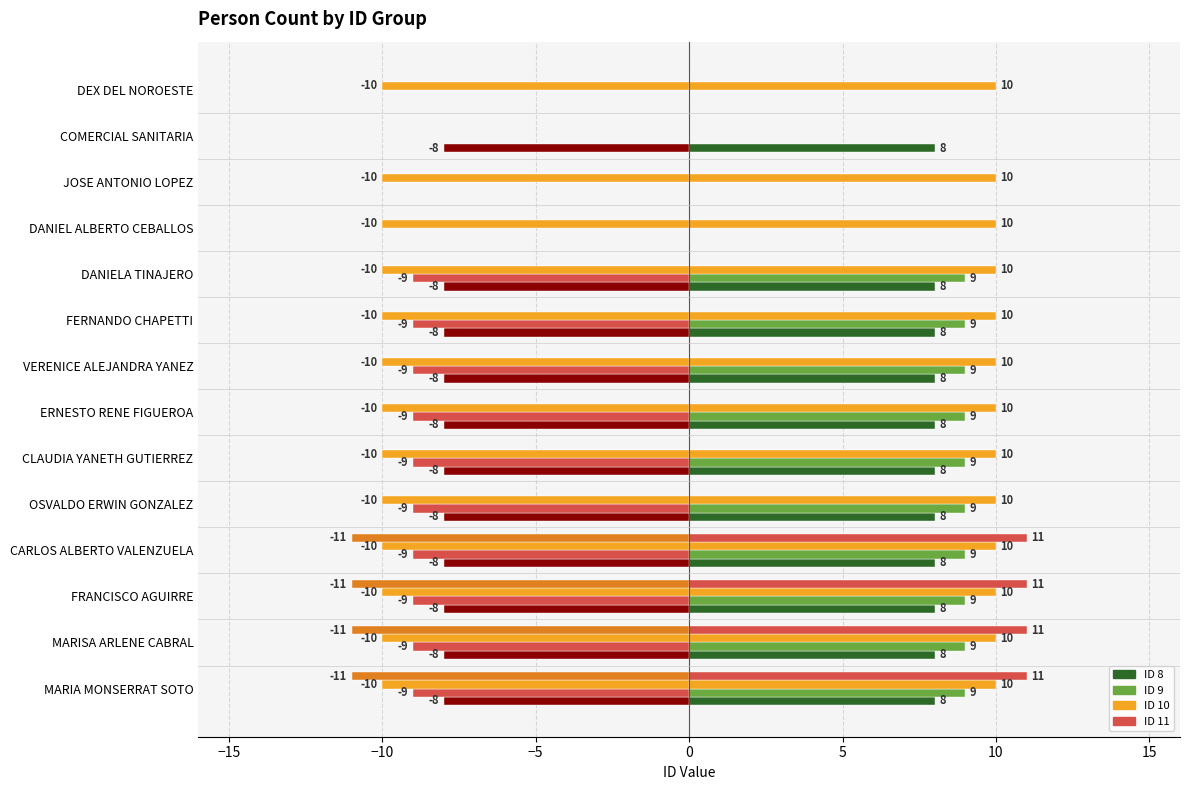

What is the difference between the highest and lowest values at ERNESTO RENE FIGUEROA?

10